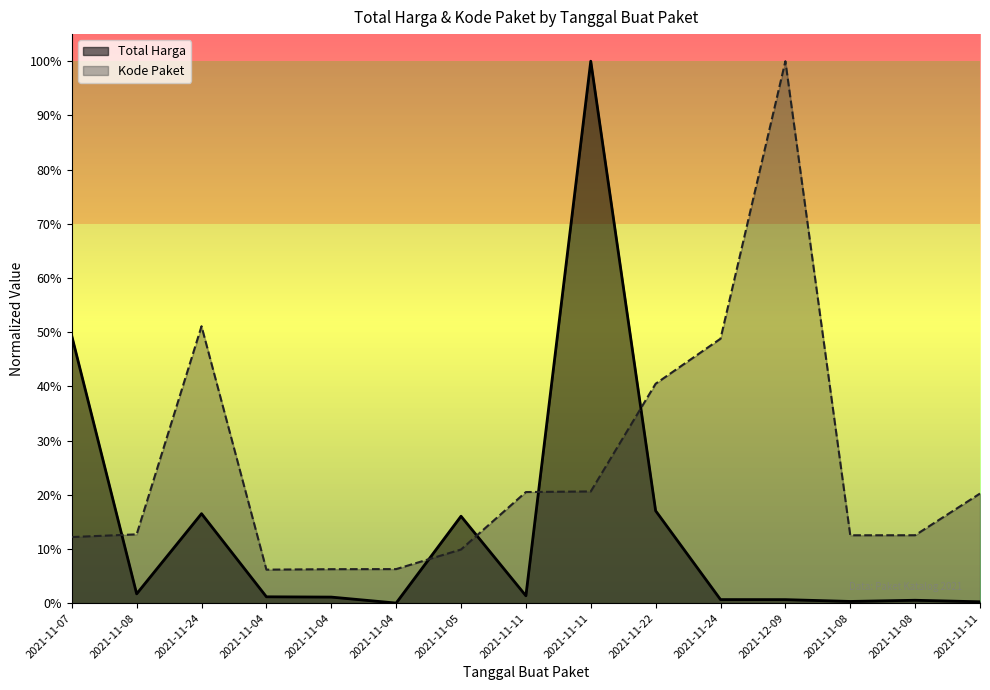

What is the difference between the Total Harga values at 2021-11-04 and 2021-11-24?

0.2